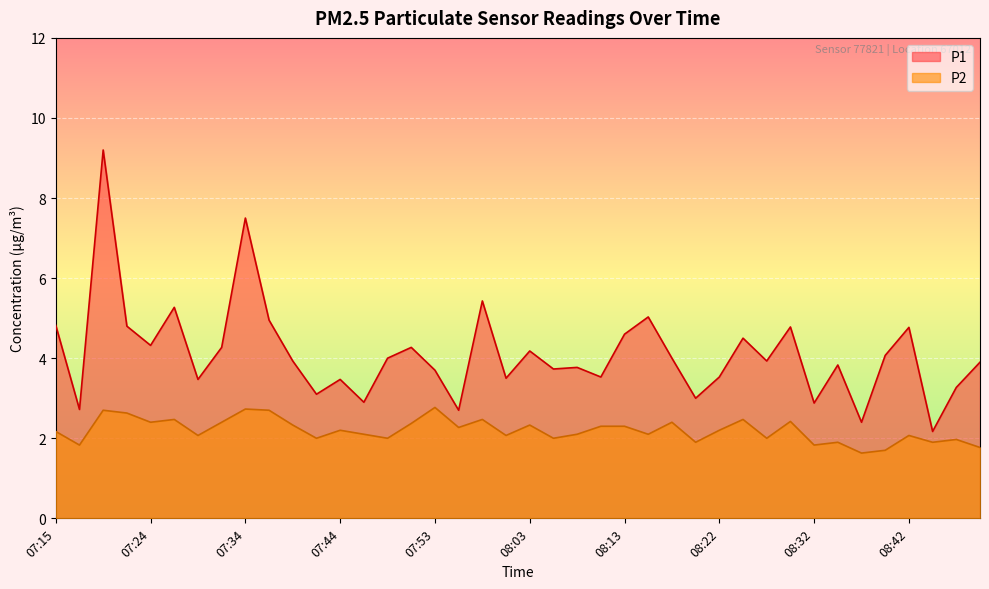

Reading left to right, list all the values displayed in this chart.

P1: 07:15=4.8	07:17=2.7	07:19=9.2	07:22=4.8	07:24=4.3	07:27=5.3	07:29=3.5	07:31=4.3	07:34=7.5	07:36=5.0	07:39=3.9	07:41=3.1	07:44=3.5	07:46=2.9	07:49=4.0	07:51=4.3	07:53=3.7	07:56=2.7	07:58=5.4	08:01=3.5	08:03=4.2	08:05=3.7	08:08=3.8	08:10=3.5	08:13=4.6	08:15=5.0	08:18=4.0	08:20=3.0	08:22=3.5	08:25=4.5	08:27=3.9	08:30=4.8	08:32=2.9	08:35=3.8	08:37=2.4	08:39=4.1	08:42=4.8	08:44=2.2	08:47=3.3	08:49=3.9
P2: 07:15=2.2	07:17=1.8	07:19=2.7	07:22=2.6	07:24=2.4	07:27=2.5	07:29=2.1	07:31=2.4	07:34=2.7	07:36=2.7	07:39=2.3	07:41=2.0	07:44=2.2	07:46=2.1	07:49=2.0	07:51=2.4	07:53=2.8	07:56=2.3	07:58=2.5	08:01=2.1	08:03=2.3	08:05=2.0	08:08=2.1	08:10=2.3	08:13=2.3	08:15=2.1	08:18=2.4	08:20=1.9	08:22=2.2	08:25=2.5	08:27=2.0	08:30=2.4	08:32=1.8	08:35=1.9	08:37=1.6	08:39=1.7	08:42=2.1	08:44=1.9	08:47=2.0	08:49=1.8